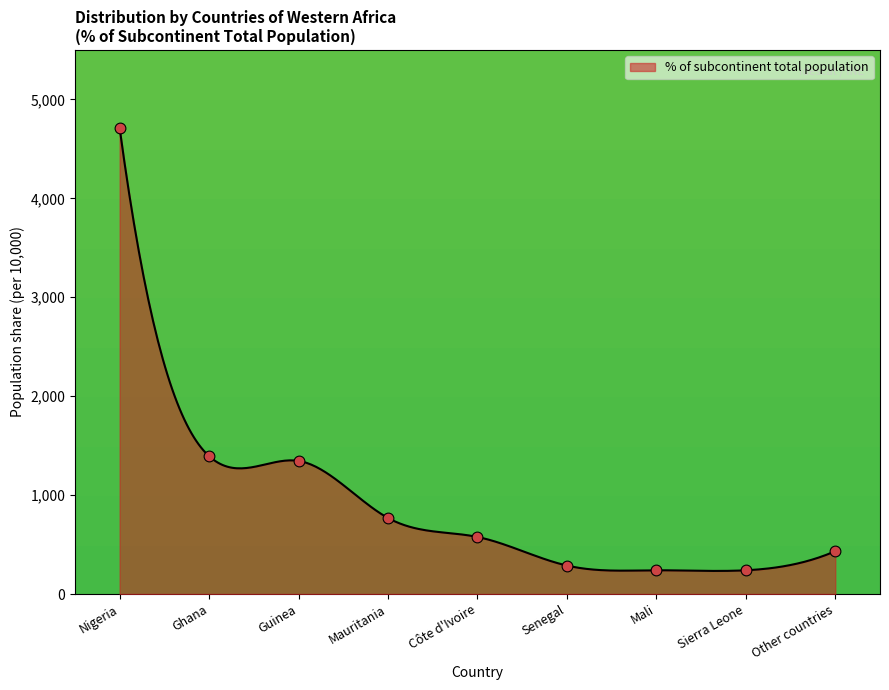

Between Other countries and Mauritania, which is larger?

Mauritania